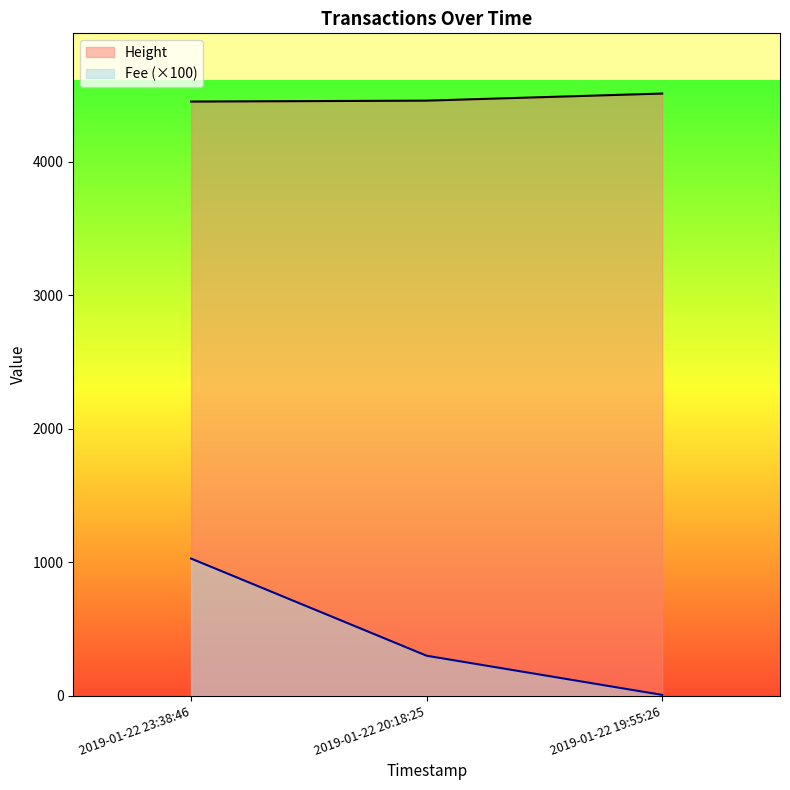

At 2019-01-22 20:18:25, list the series in order from smallest to largest.

Fee (×100), Height